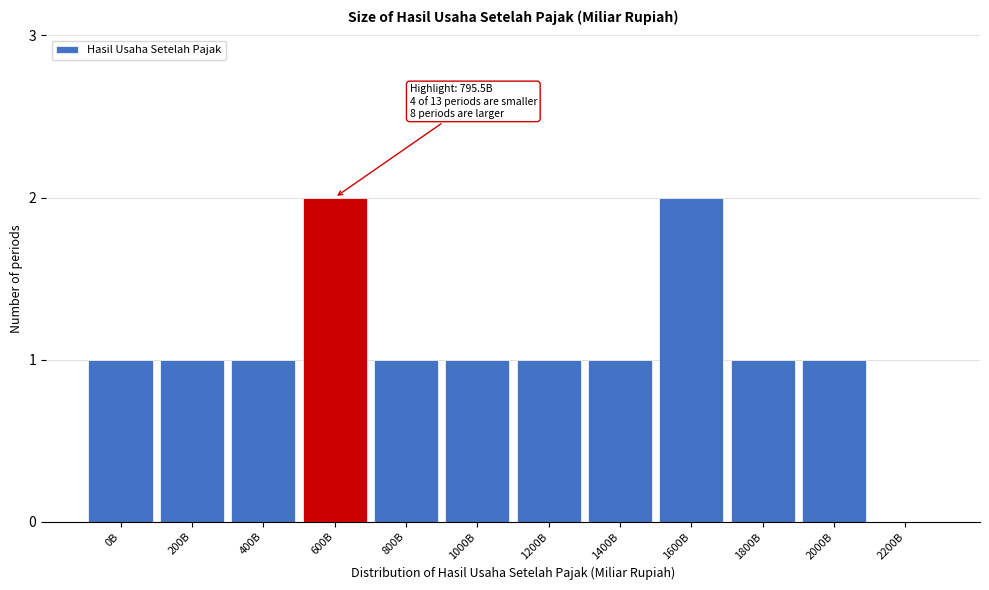

Reading left to right, transcribe all the data shown in this chart.

0B=1	200B=1	400B=1	600B=2	800B=1	1000B=1	1200B=1	1400B=1	1600B=2	1800B=1	2000B=1	2200B=0